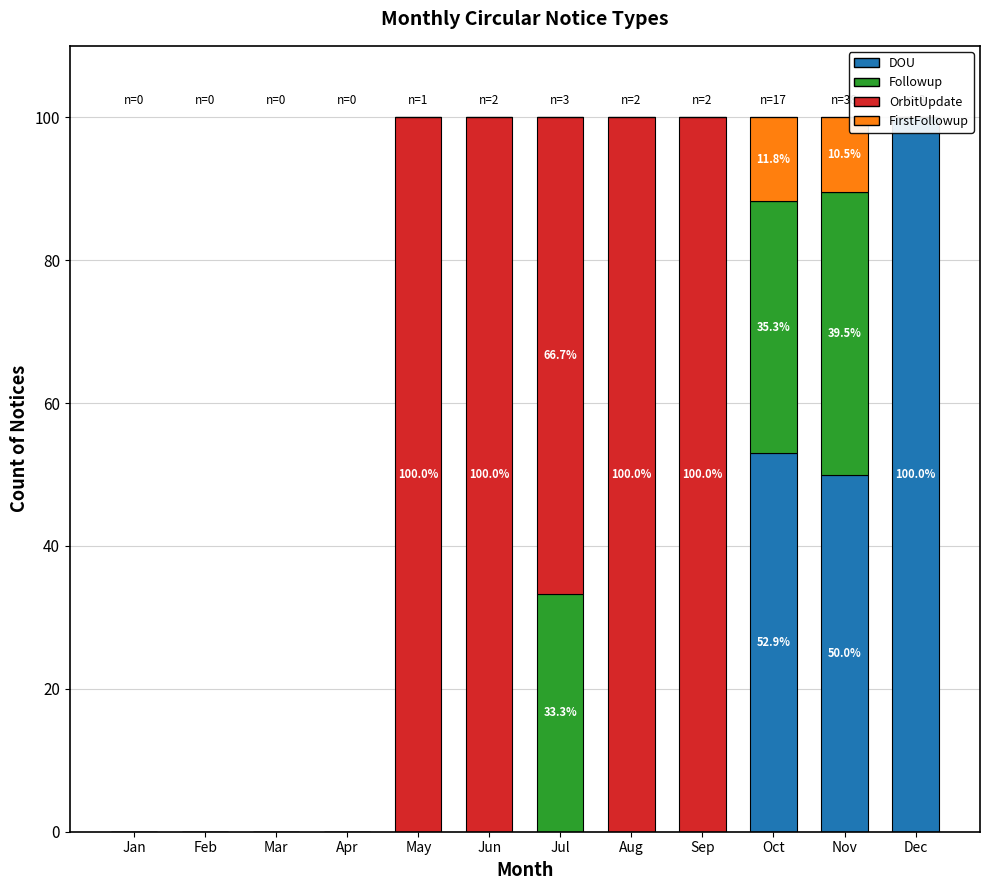

Reading left to right, extract all data points from this chart.

DOU: 0.0	0.0	0.0	0.0	0.0	0.0	0.0	0.0	0.0	52.9	50.0	100.0
Followup: 0.0	0.0	0.0	0.0	0.0	0.0	33.3	0.0	0.0	35.3	39.5	0.0
OrbitUpdate: 0.0	0.0	0.0	0.0	100.0	100.0	66.7	100.0	100.0	0.0	0.0	0.0
FirstFollowup: 0.0	0.0	0.0	0.0	0.0	0.0	0.0	0.0	0.0	11.8	10.5	0.0
Editorial: 0.0	0.0	0.0	0.0	0.0	0.0	0.0	0.0	0.0	0.0	0.0	0.0
Discovery: 0.0	0.0	0.0	0.0	0.0	0.0	0.0	0.0	0.0	0.0	0.0	0.0